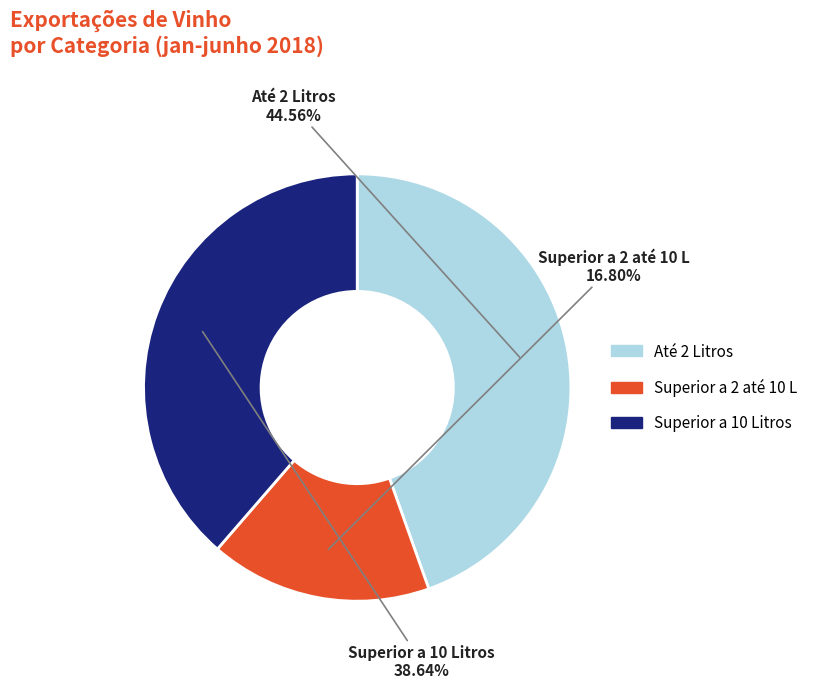

Does any single category account for the majority?

No